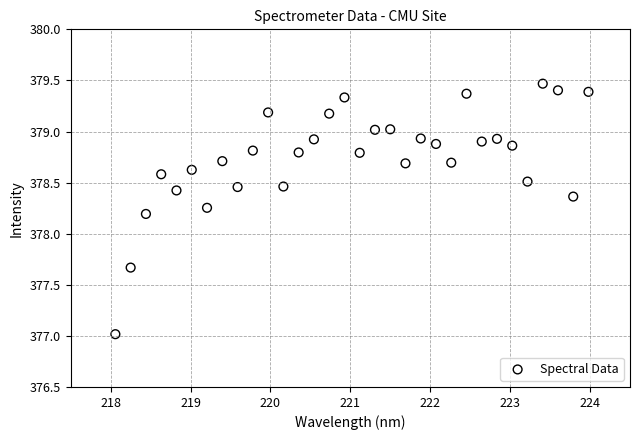

What is the range of X values (max minus min)?

5.9